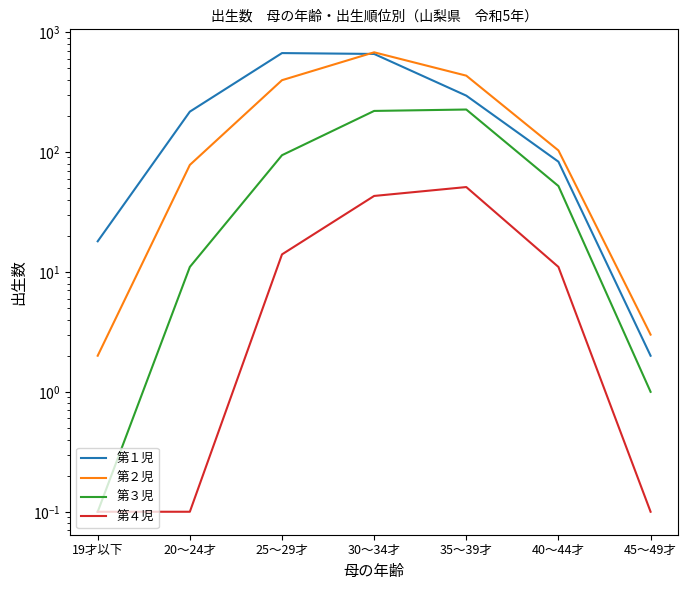

True or false: 第４児 has more than 2 points higher than both neighbors.

False